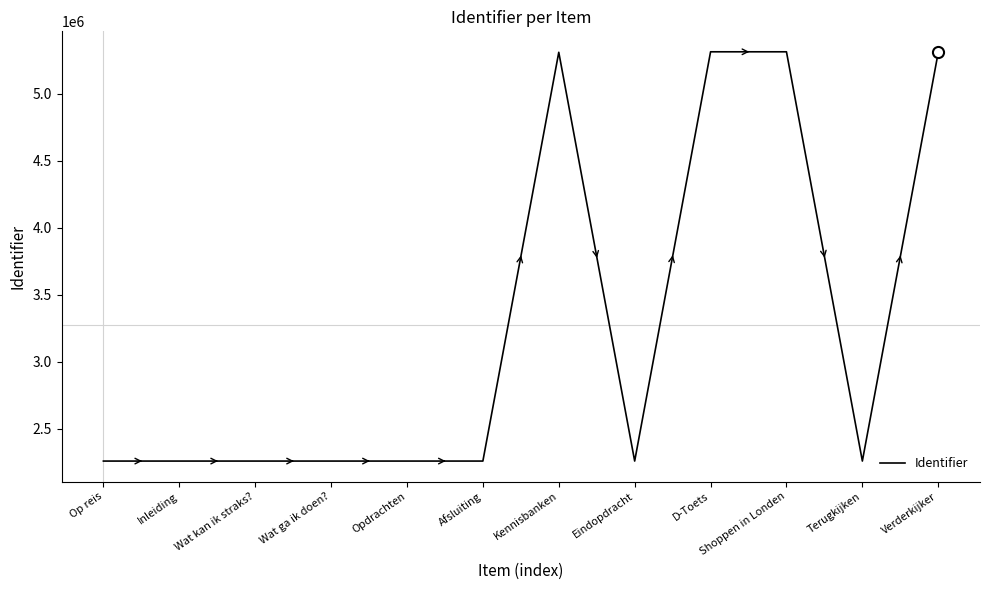

How many lines are shown in the chart?

1